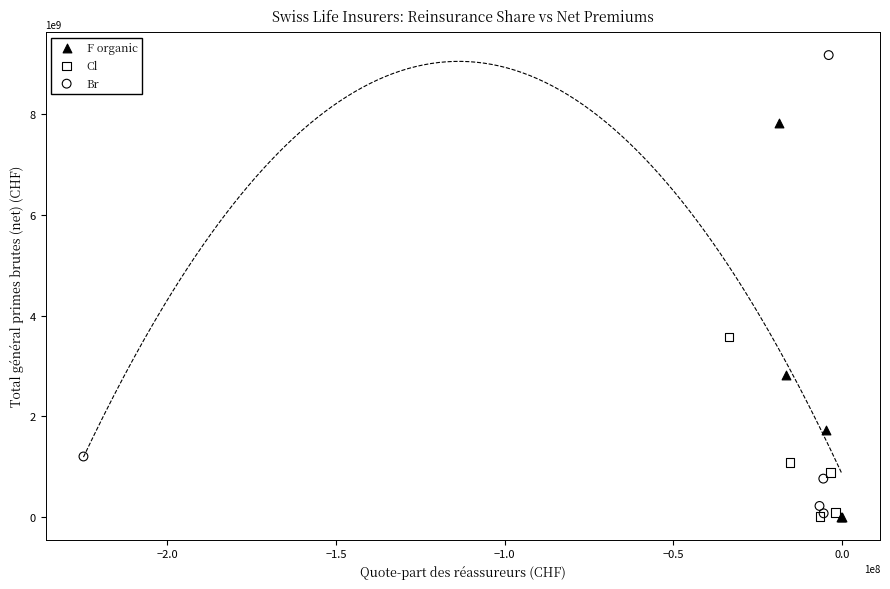

Which series has the largest Y range (max minus min)?

Br